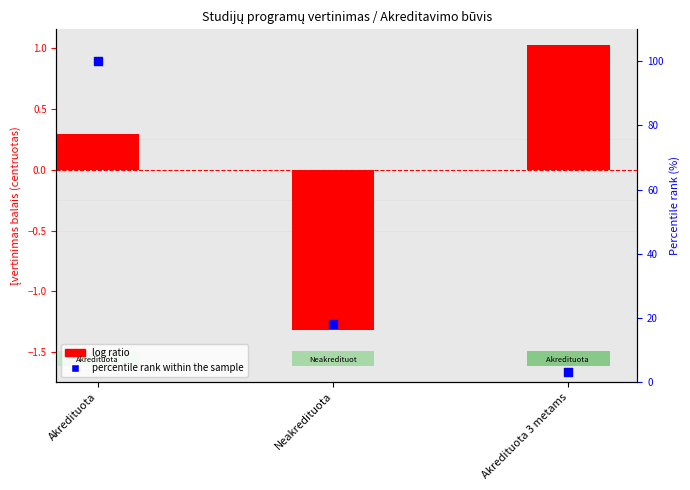

Which series reaches the maximum Y coordinate?

percentile rank within the sample